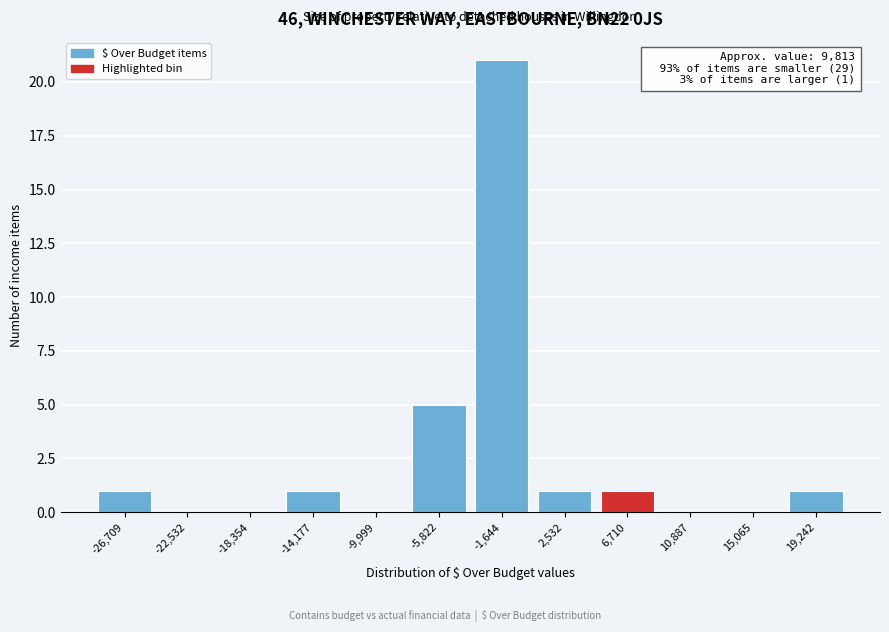

Reading right to left, list all the values displayed in this chart.

19,242=1	15,065=0	10,887=0	6,710=1	2,532=1	-1,644=21	-5,822=5	-9,999=0	-14,177=1	-18,354=0	-22,532=0	-26,709=1